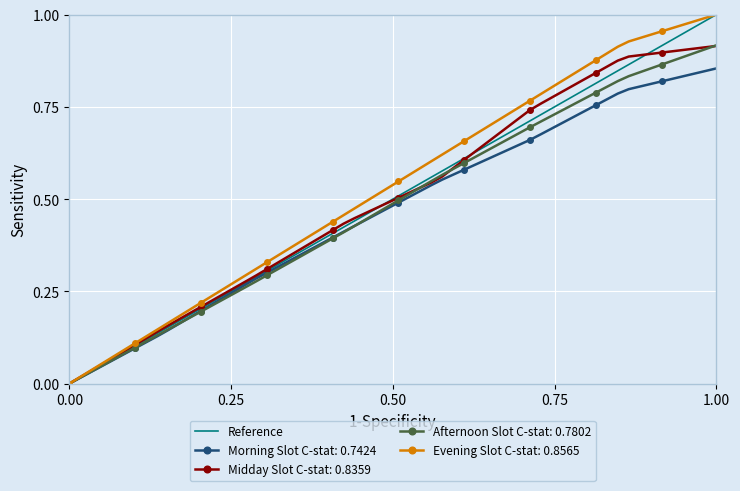

Is it true that the value at 0.00 is -1?

False